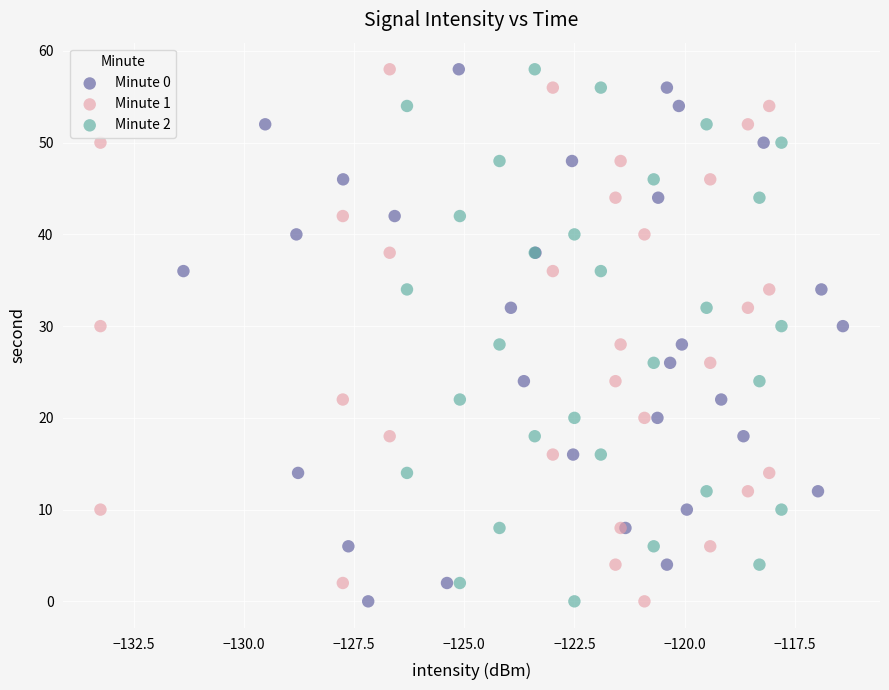

What are all the series names shown in the legend?

Minute 0, Minute 1, Minute 2